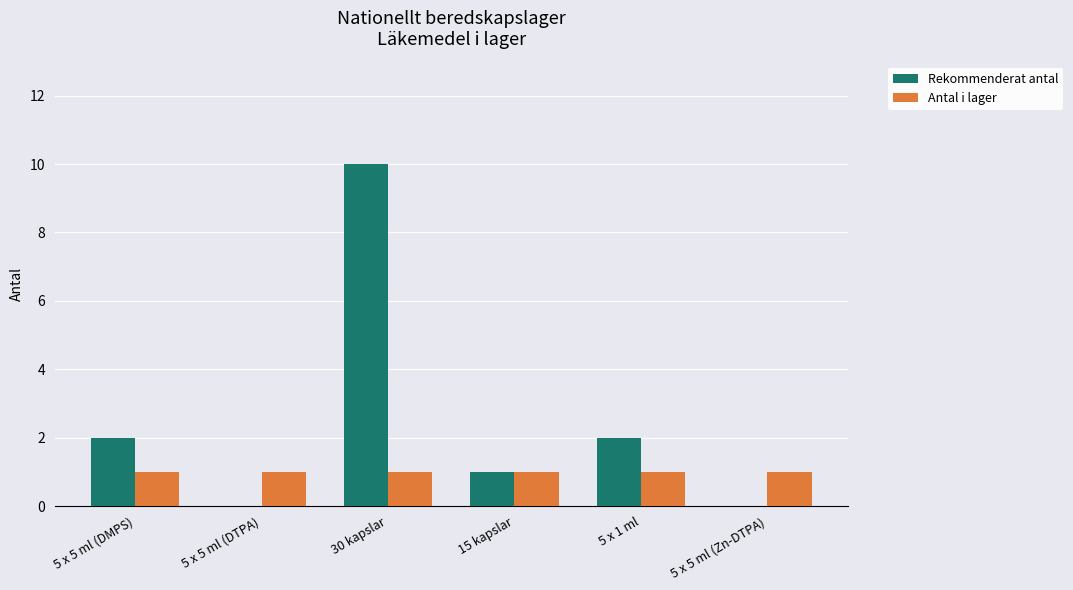

True or false: Antal i lager has a value of 1 at 30 kapslar.

True